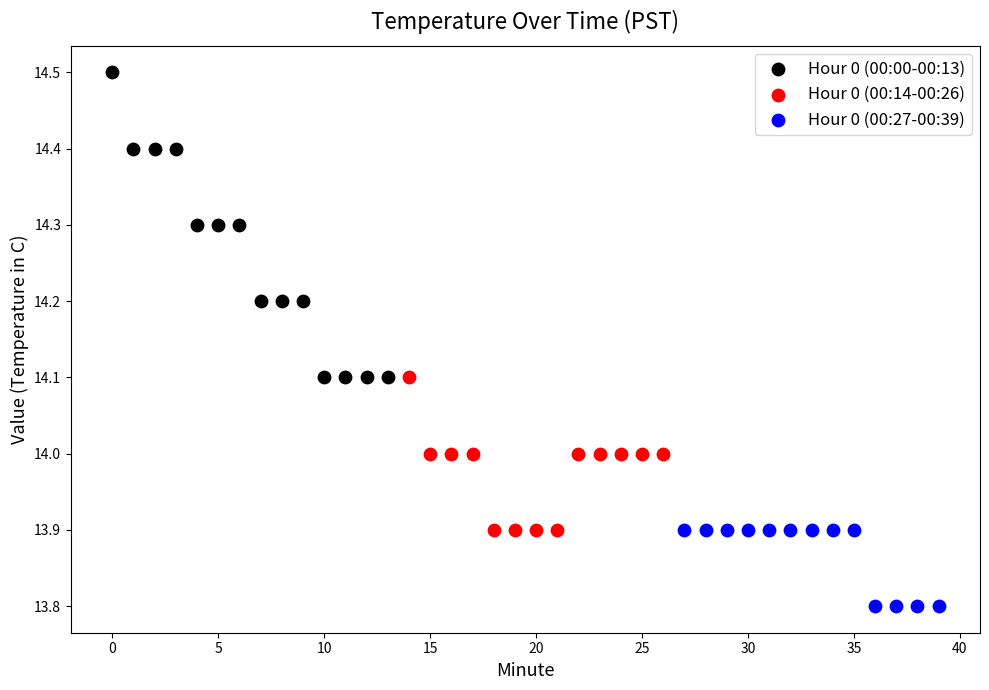

Which series contains the highest Y value?

Hour 0 (00:00-00:13)